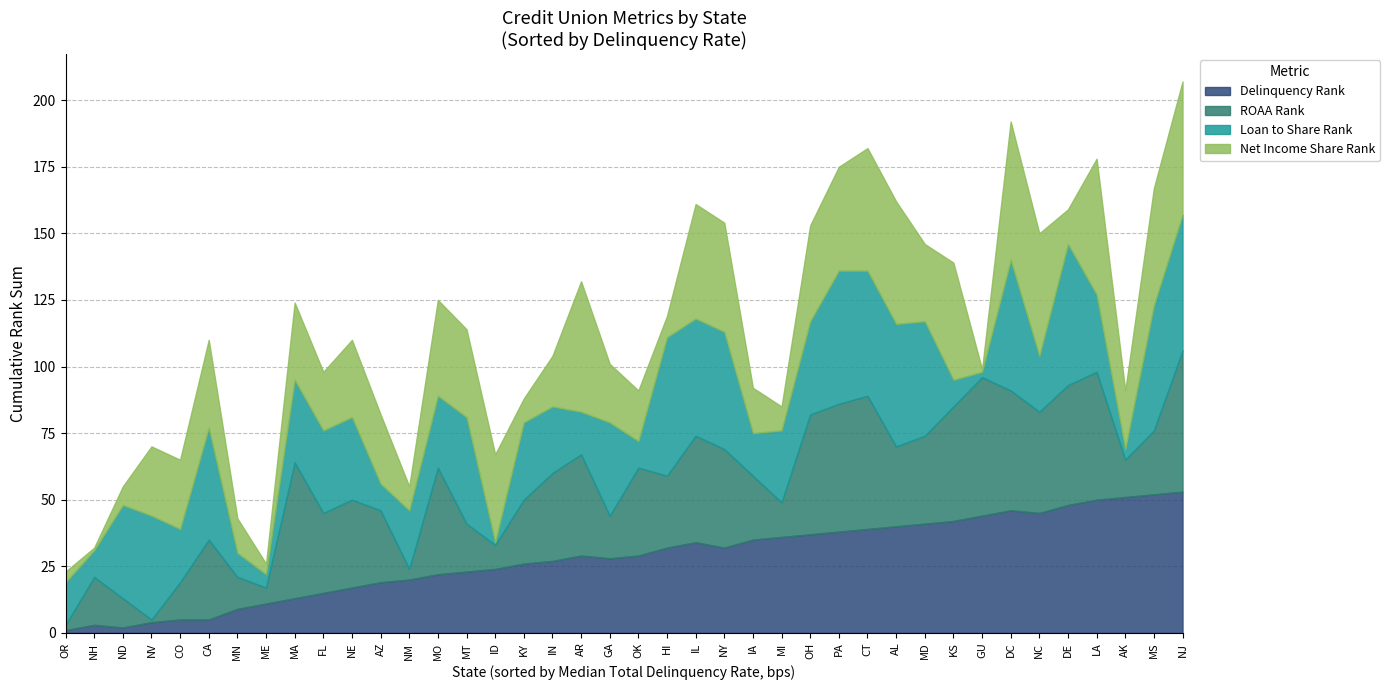

What is the sum of all Delinquency Rank values?

1127